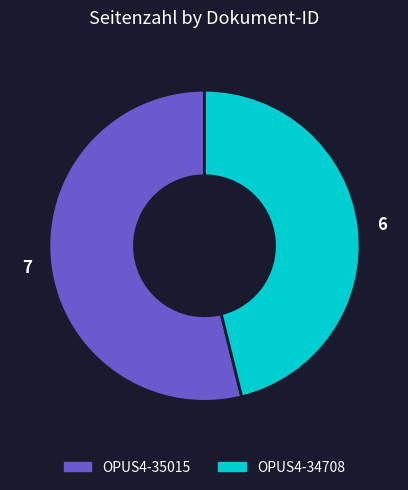

The OPUS4-34708 slice represents 46% of the pie. True or false?

True